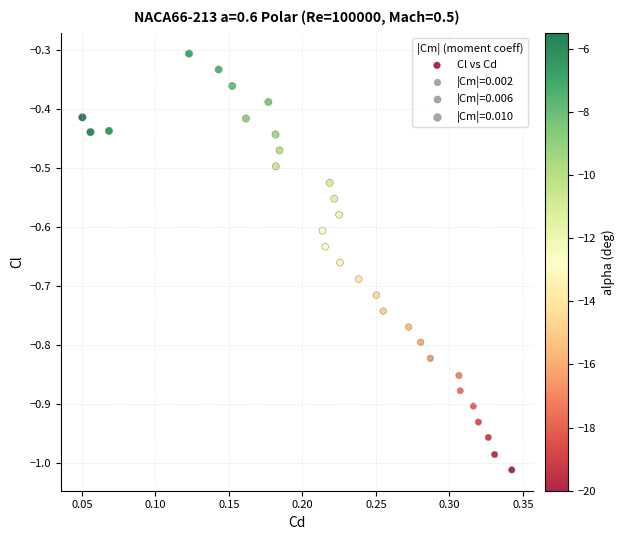

What is the range of Y values (max minus min)?

0.7